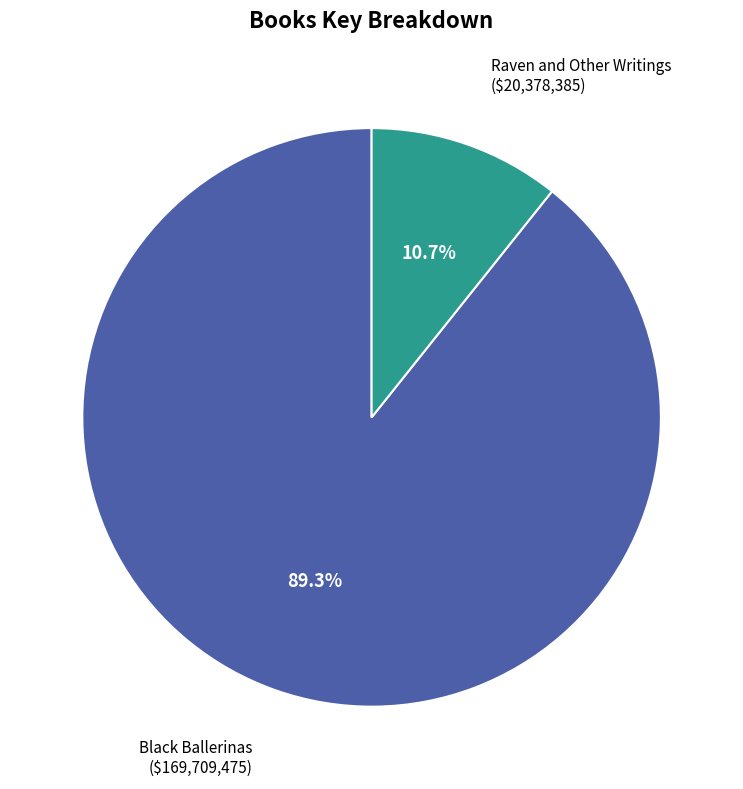

Is there a majority slice in this chart?

Yes